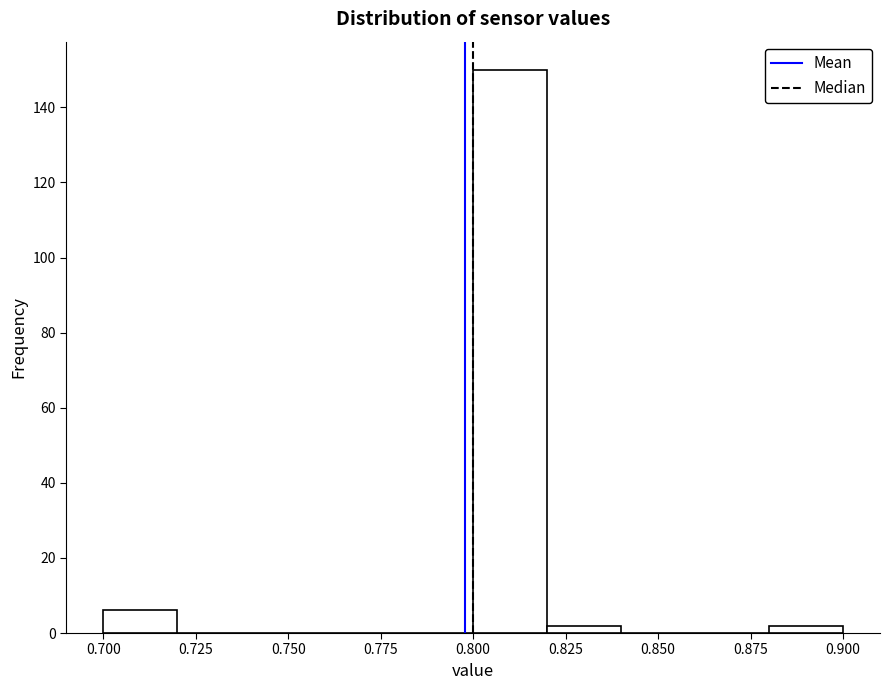

Which range on the x-axis has the tallest bar?

0.80 to 0.82